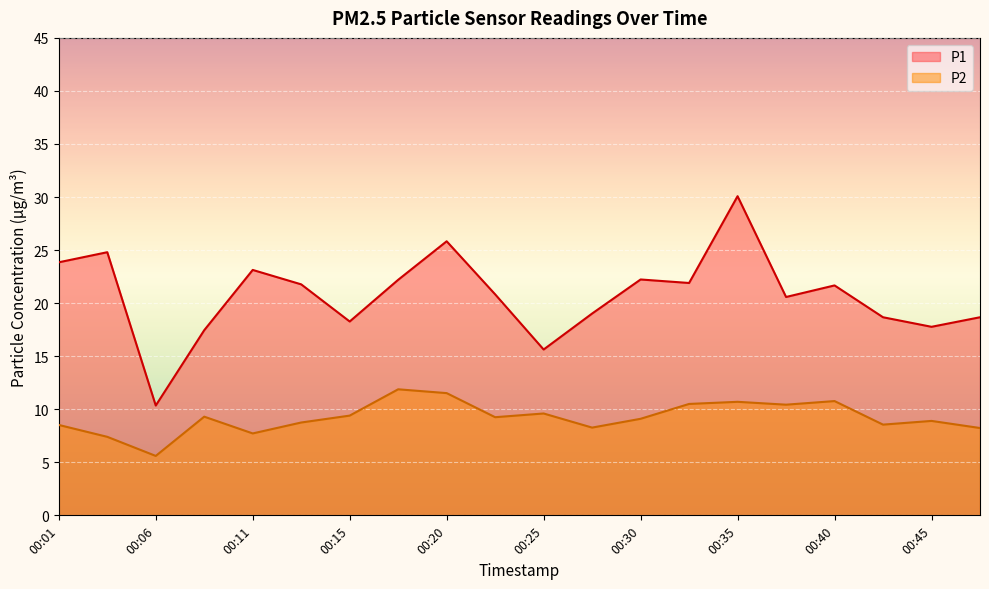

What is the spread (max minus min) of values at 00:47?

10.4